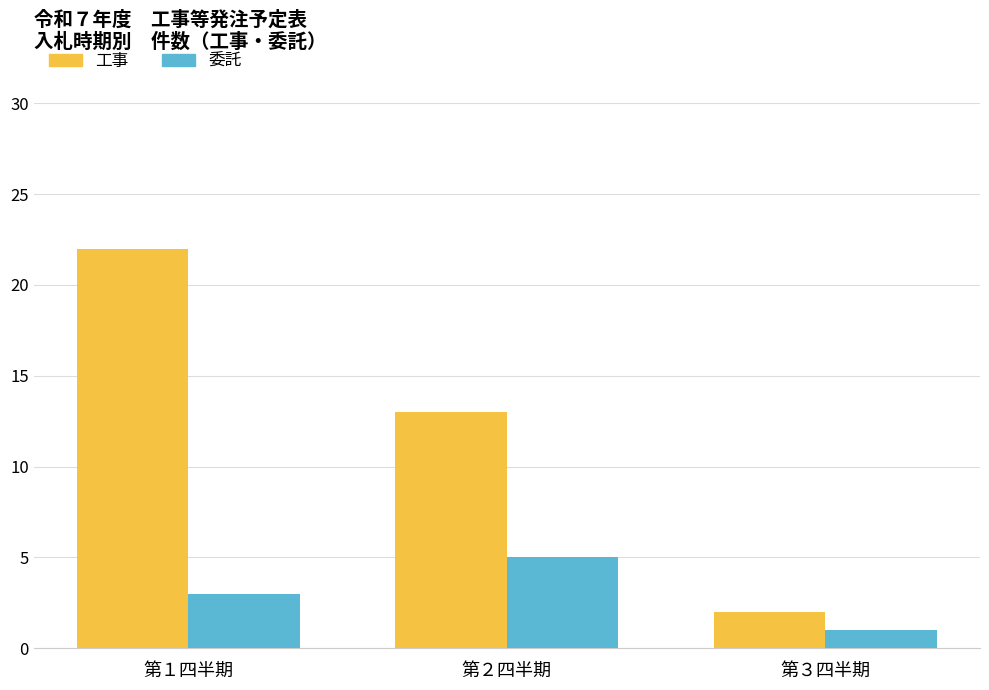

What is the greatest value displayed?

22